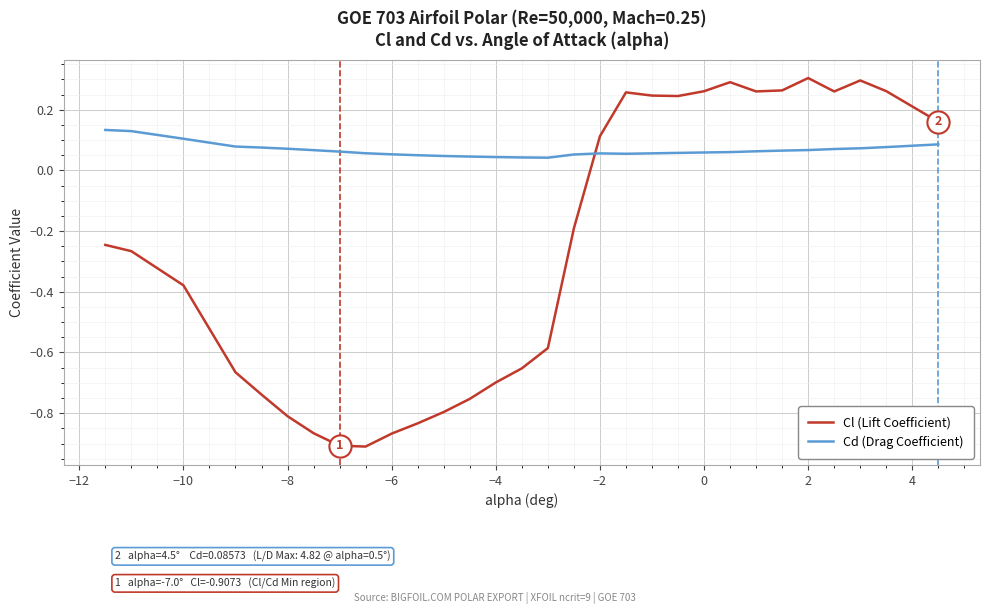

Which series has the widest spread of values?

Cl (Lift Coefficient)